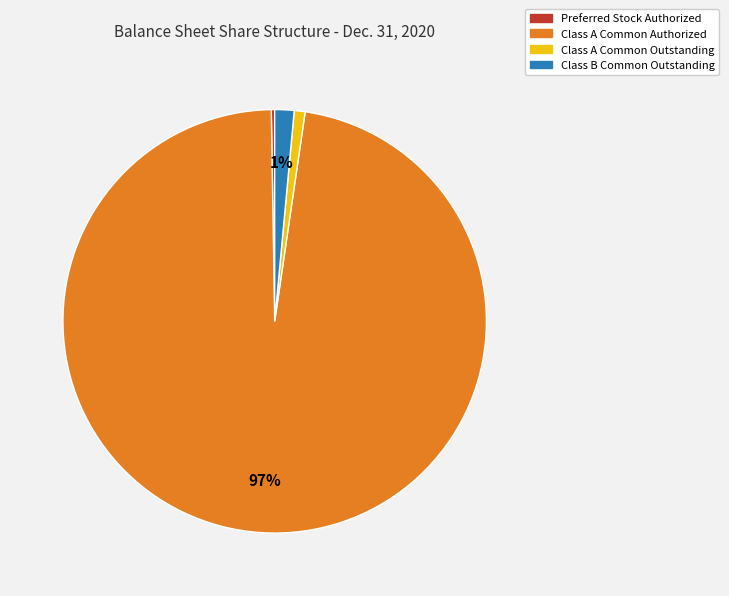

Combined, do Class A Common Outstanding and Class A Common Authorized account for over 50%?

Yes